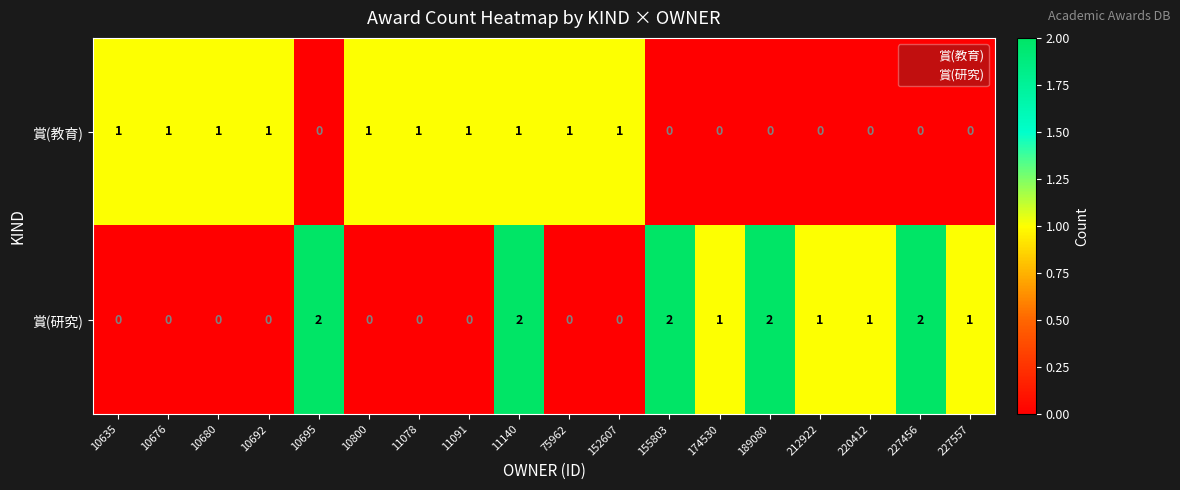

Count the 賞(教育) values in the range 0 to 1.

18